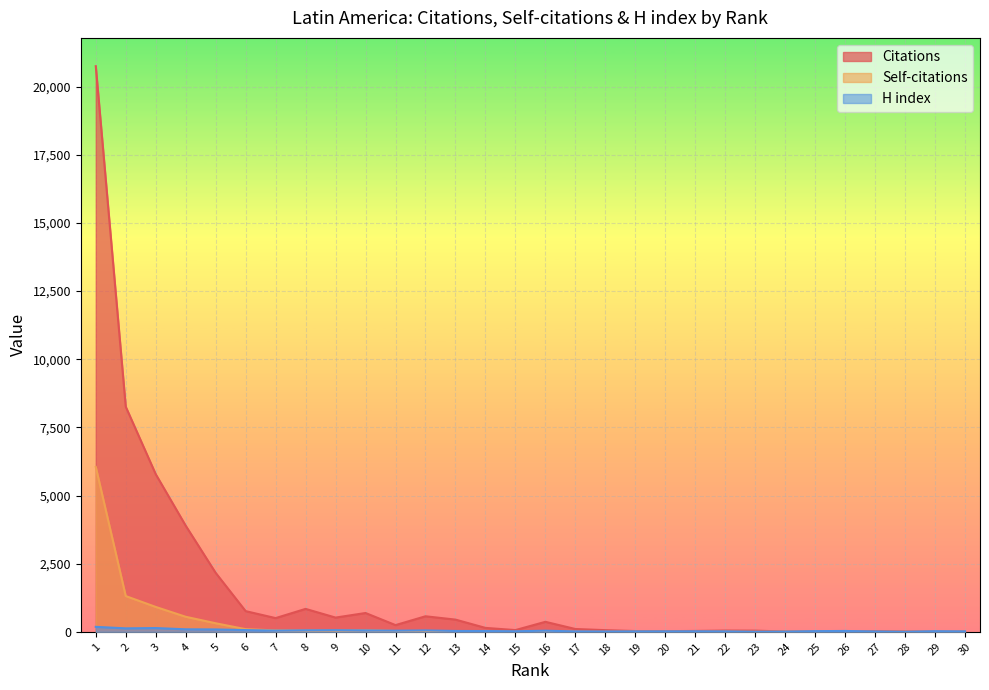

What is the highest value of the Self-citations series?

6050